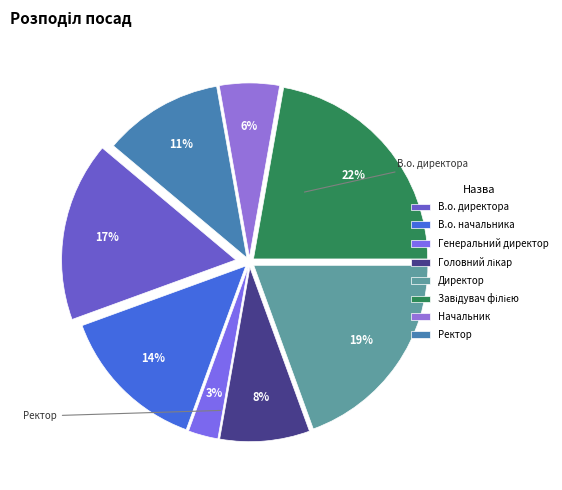

Is it true that Генеральний директор is 1% of the pie?

False